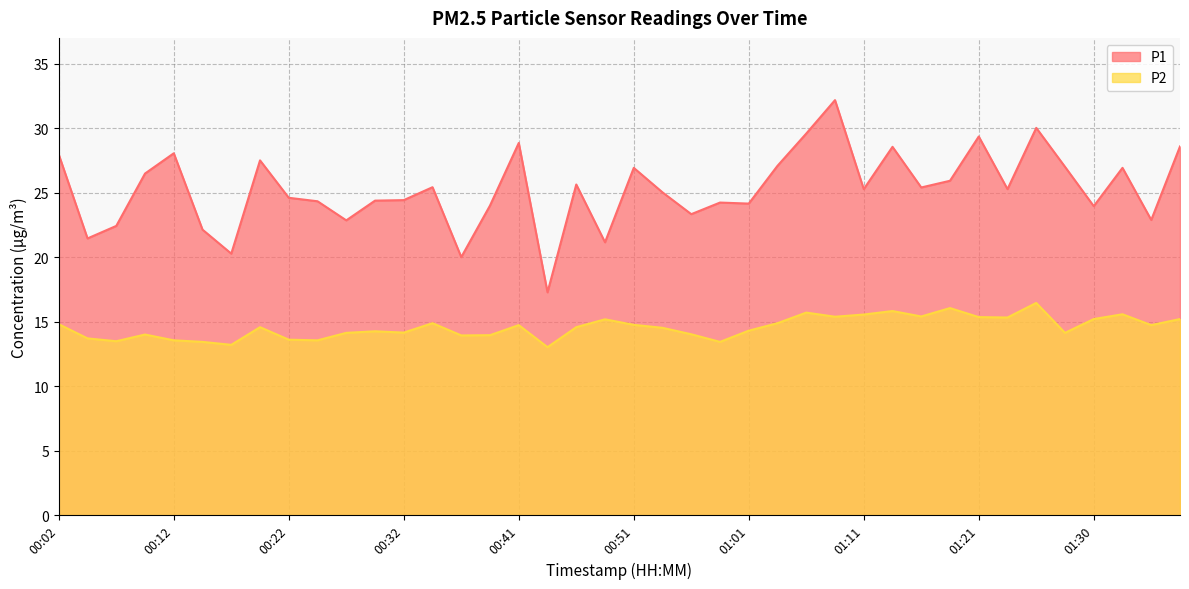

What is the smallest value displayed?

13.0